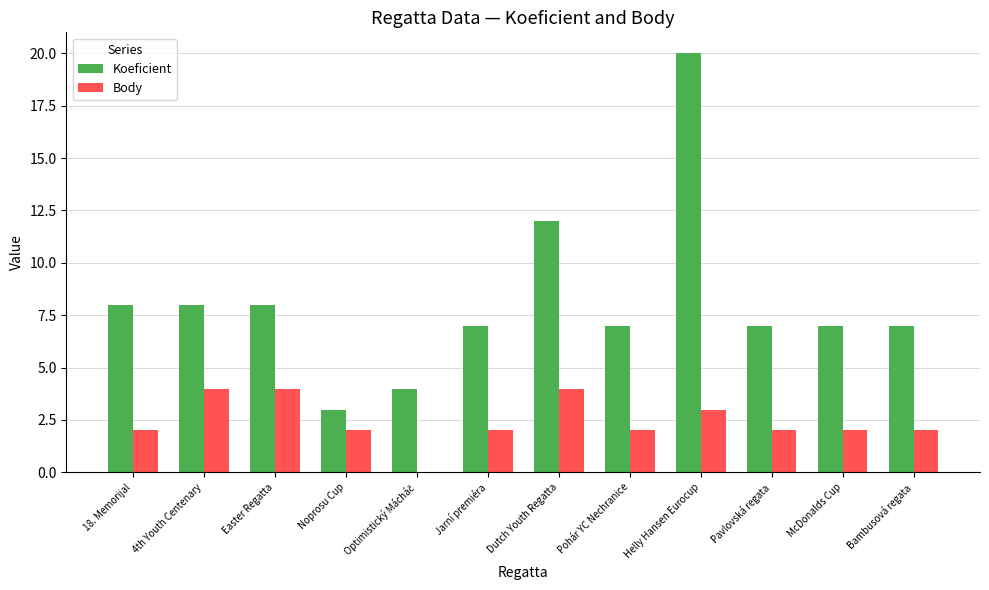

How many groups of bars are there?

12